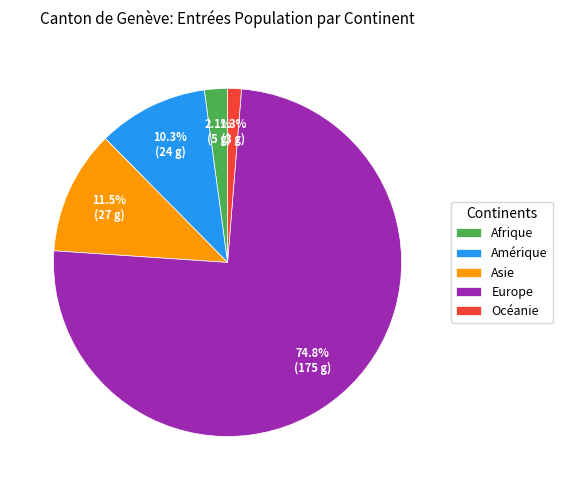

Rank the categories by value from lowest to highest.

Océanie, Afrique, Amérique, Asie, Europe